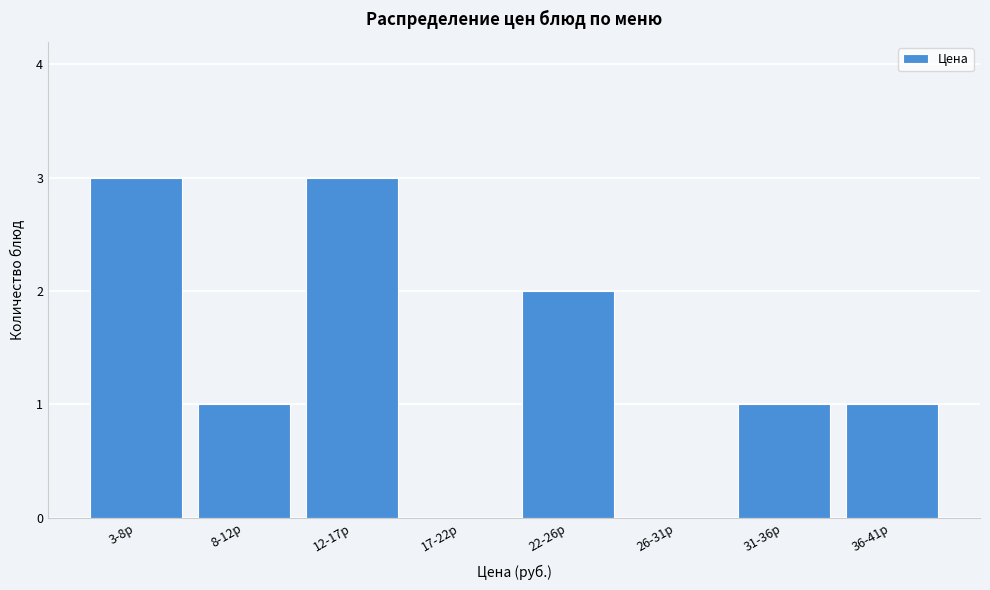

Reading left to right, what are all the values shown in this chart?

3-8р=3	8-12р=1	12-17р=3	17-22р=0	22-26р=2	26-31р=0	31-36р=1	36-41р=1